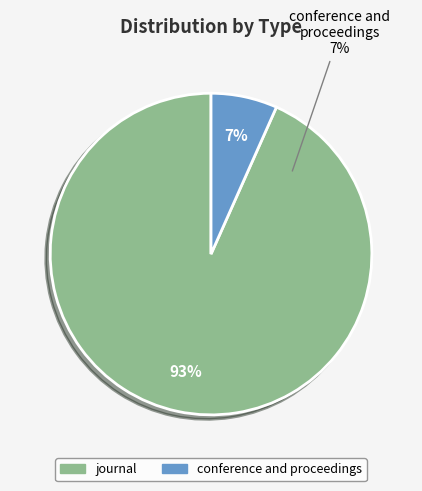

Which category accounts for the majority?

journal